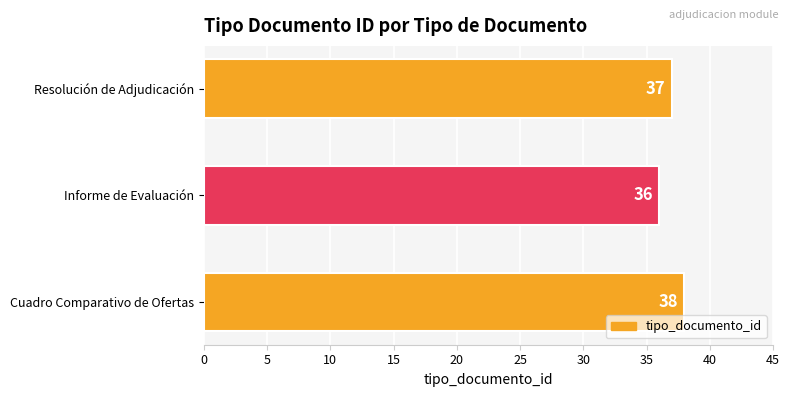

What is the sum of all values?

111